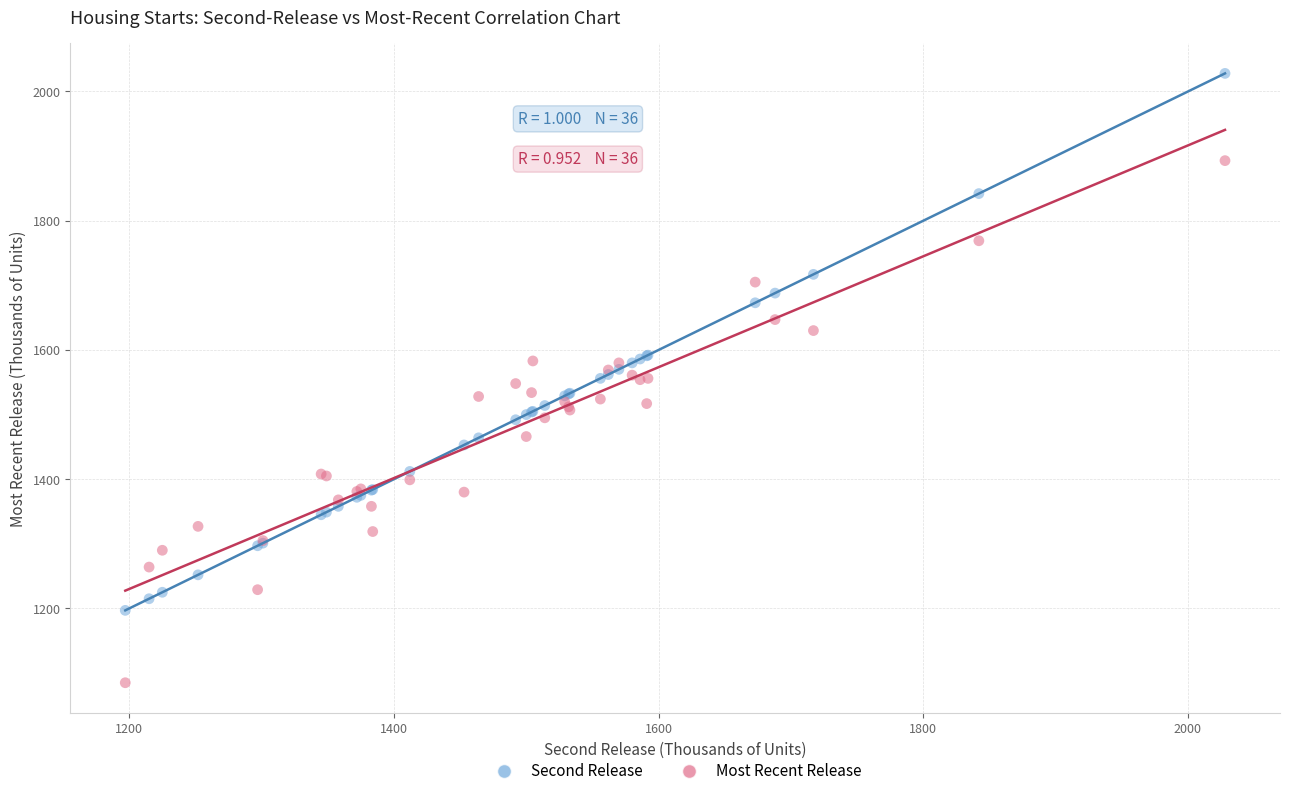

Which series reaches the minimum Y coordinate?

Most Recent Release